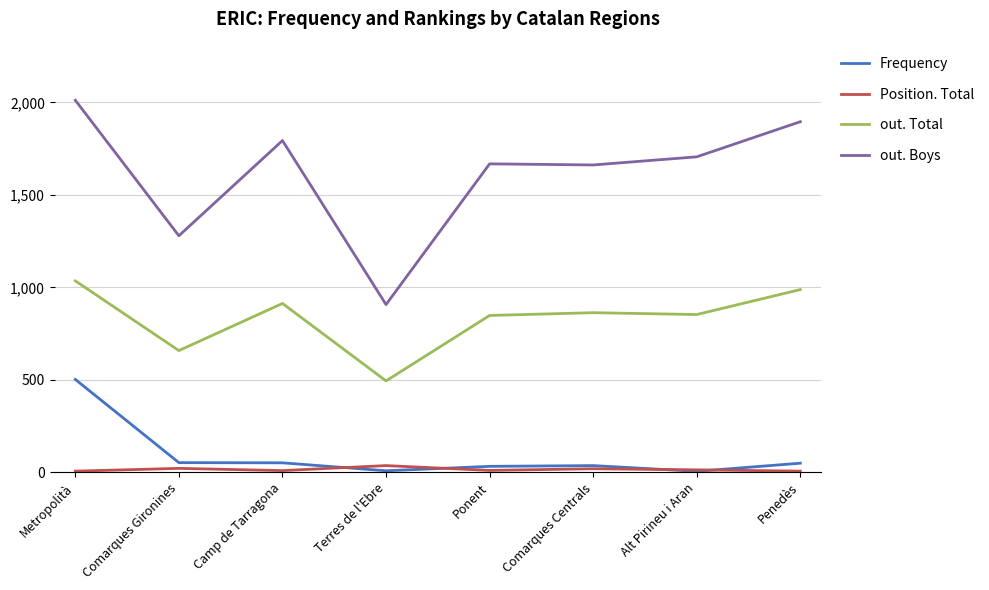

Is it true that out. Boys equals 230 at Terres de l'Ebre?

False